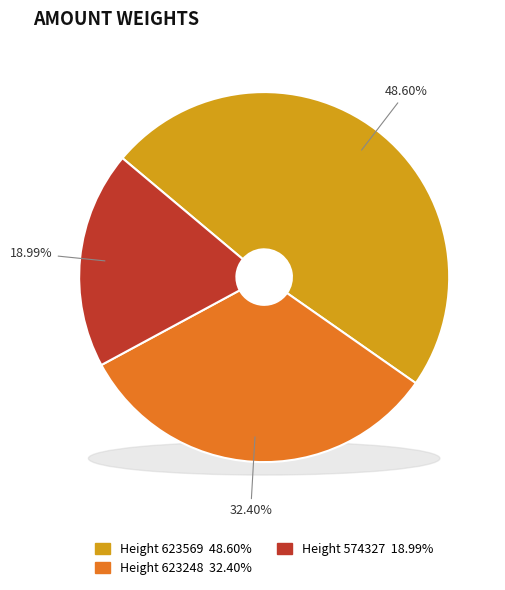

Which slice is the smallest?

574327